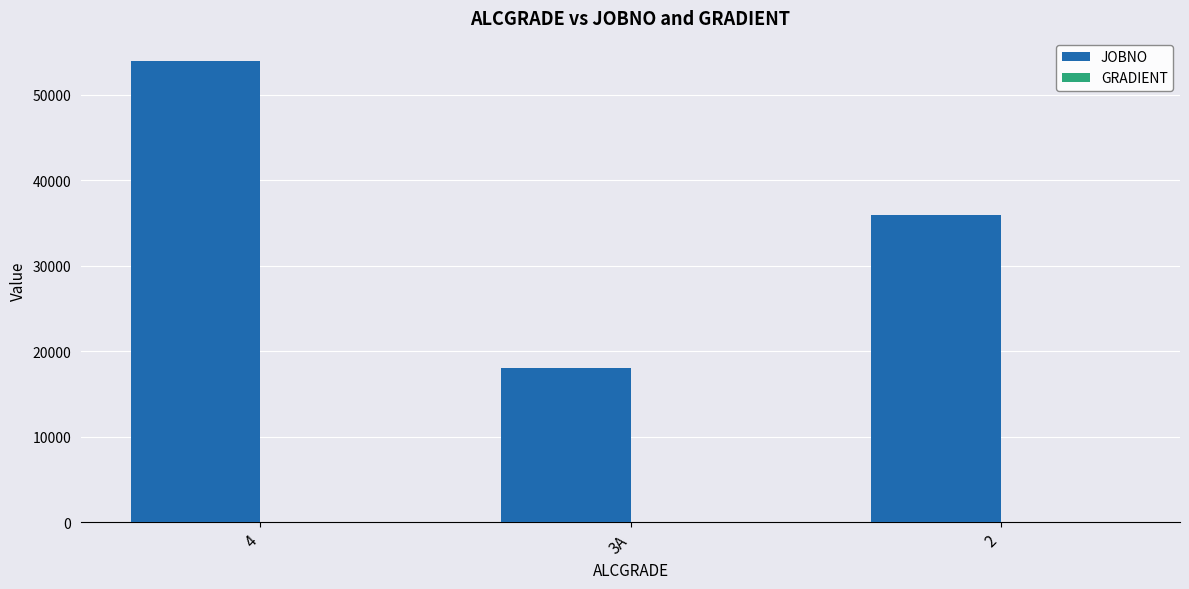

What is the sum of all JOBNO values?

107970